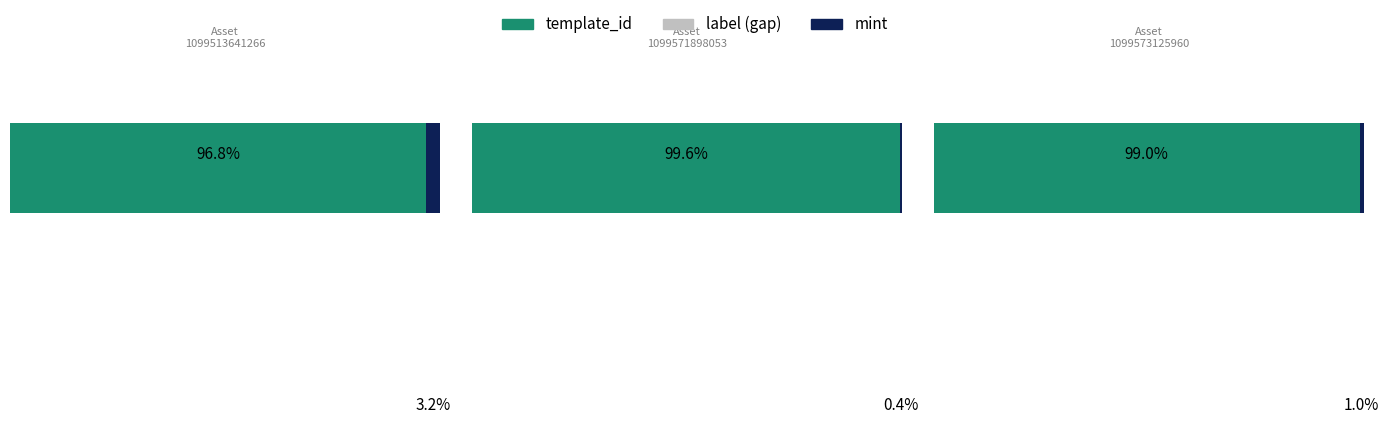

What are all the series names shown in the legend?

template_id, mint